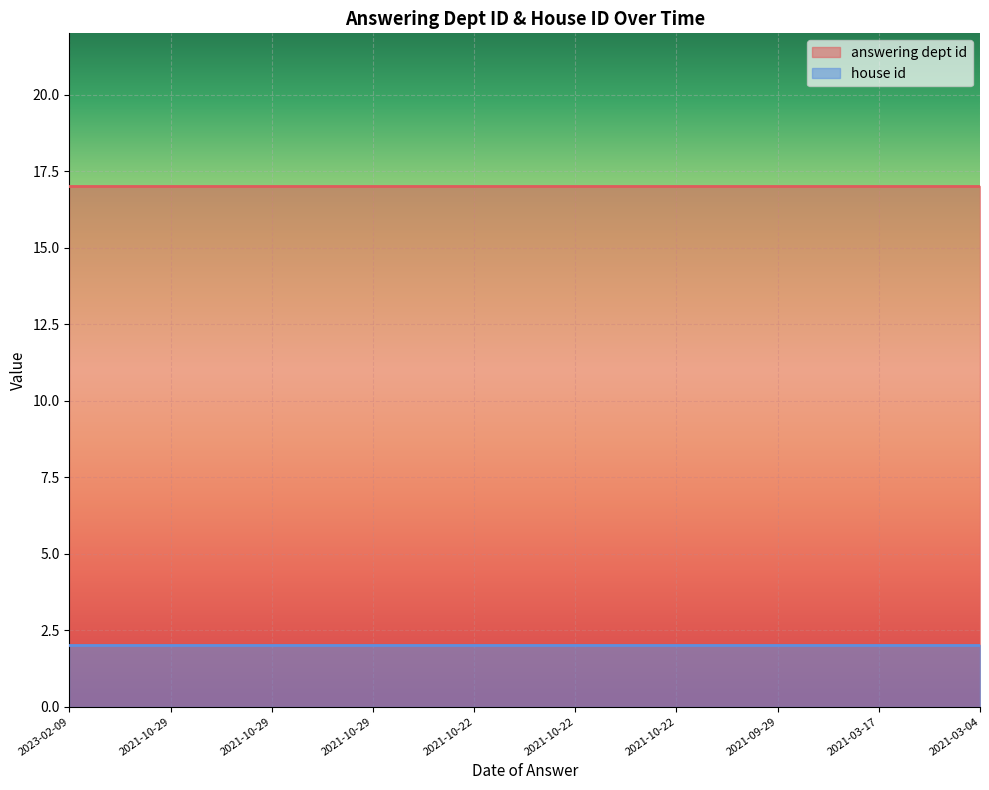

List the series in order of their peak value, lowest first.

house id, answering dept id